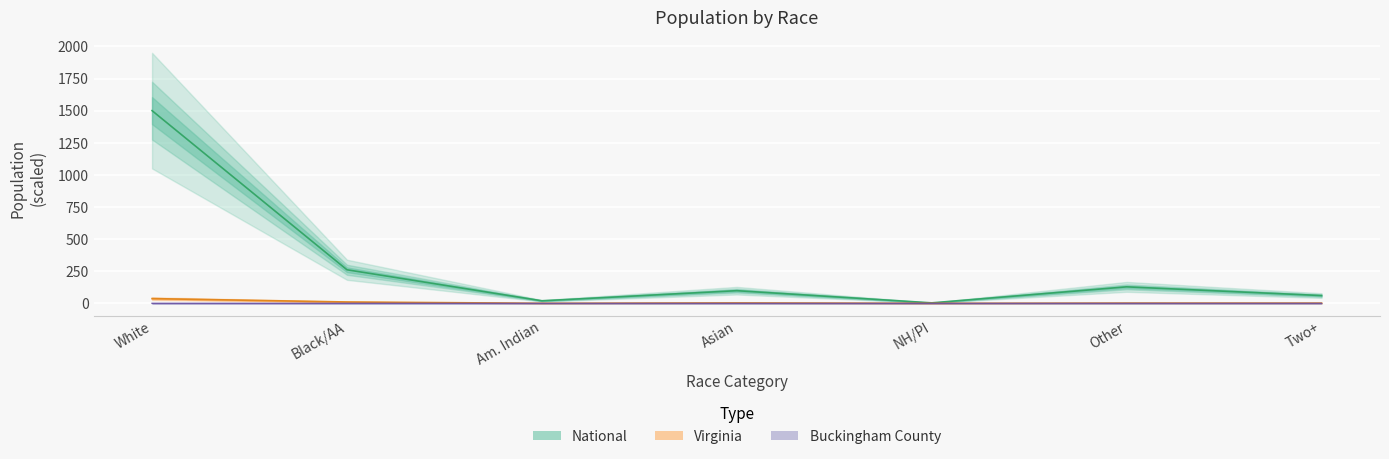

List the labels in order of Virginia value, smallest first.

NH/PI, Am. Indian, Two+, Asian, Other, Black/AA, White